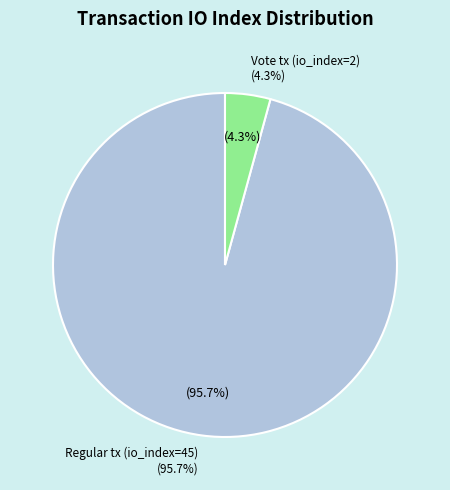

Which category has the biggest portion of the pie?

Regular tx (io_index=45)